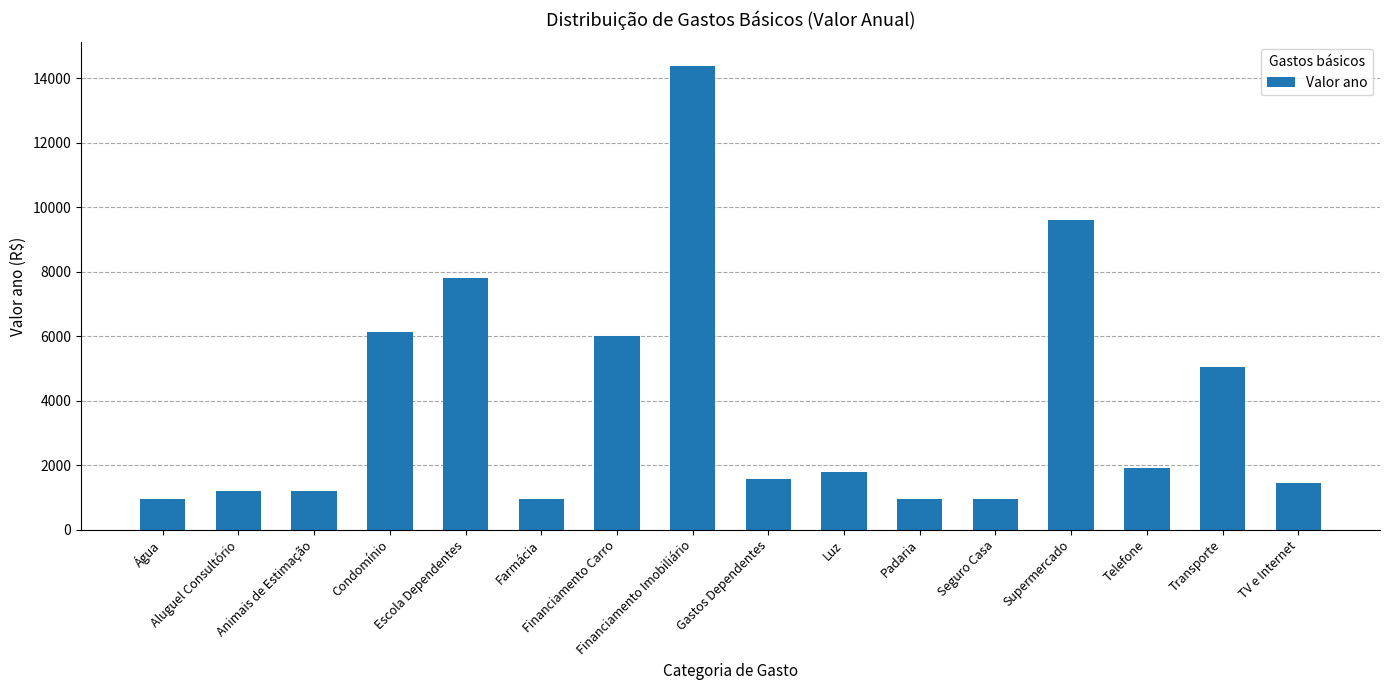

True or false: the data shows 2963 at Telefone.

False